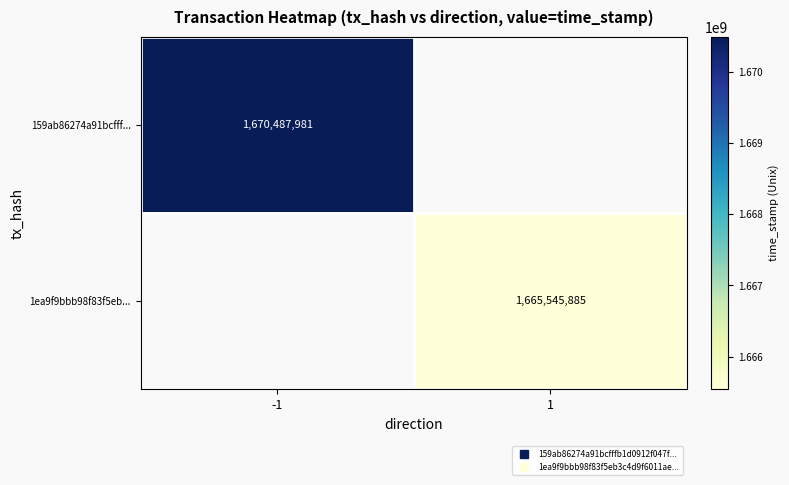

Rank the categories by 1ea9f9bbb98f83f5eb... value from highest to lowest.

-1, 1